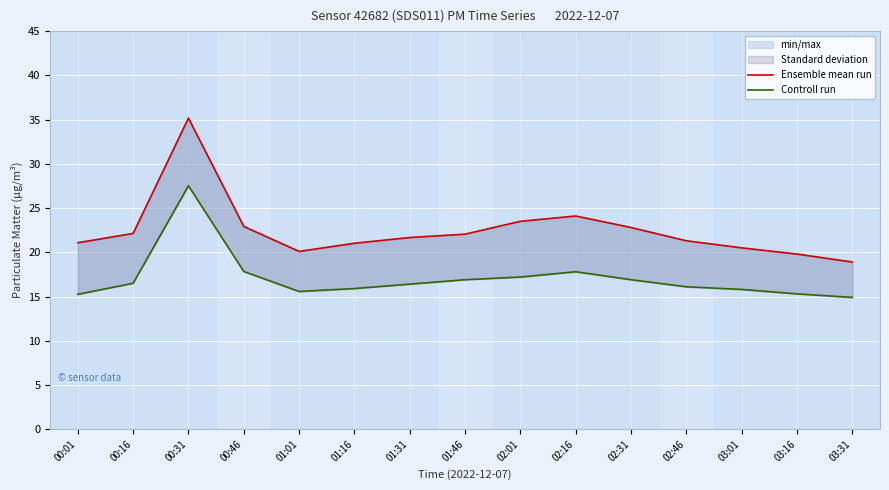

Reading left to right, transcribe all the data shown in this chart.

Ensemble mean run: 21.1	22.1	35.2	22.9	20.1	21.0	21.7	22.1	23.5	24.1	22.8	21.3	20.5	19.8	18.9
Controll run: 15.2	16.5	27.5	17.8	15.6	15.9	16.4	16.9	17.2	17.8	16.9	16.1	15.8	15.3	14.9